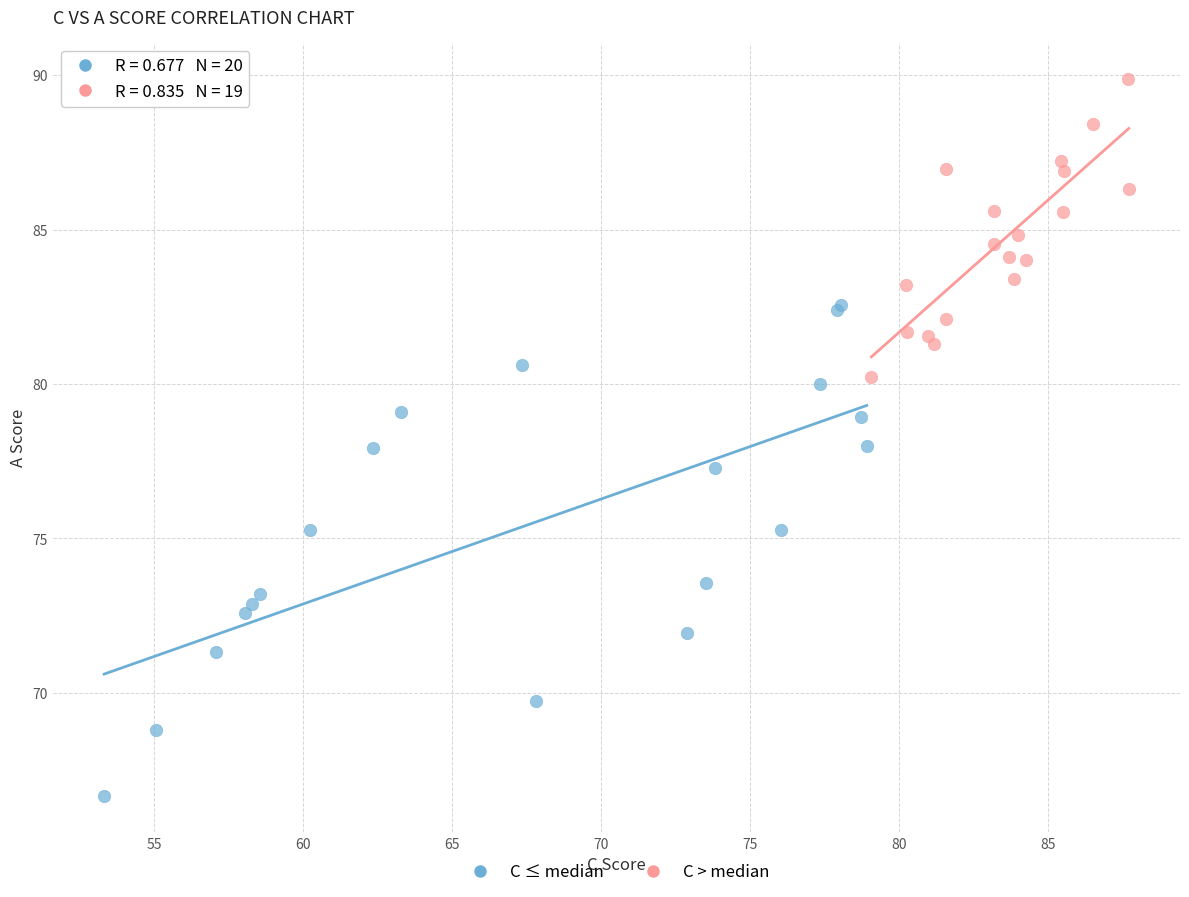

Which series reaches the maximum Y coordinate?

C > median